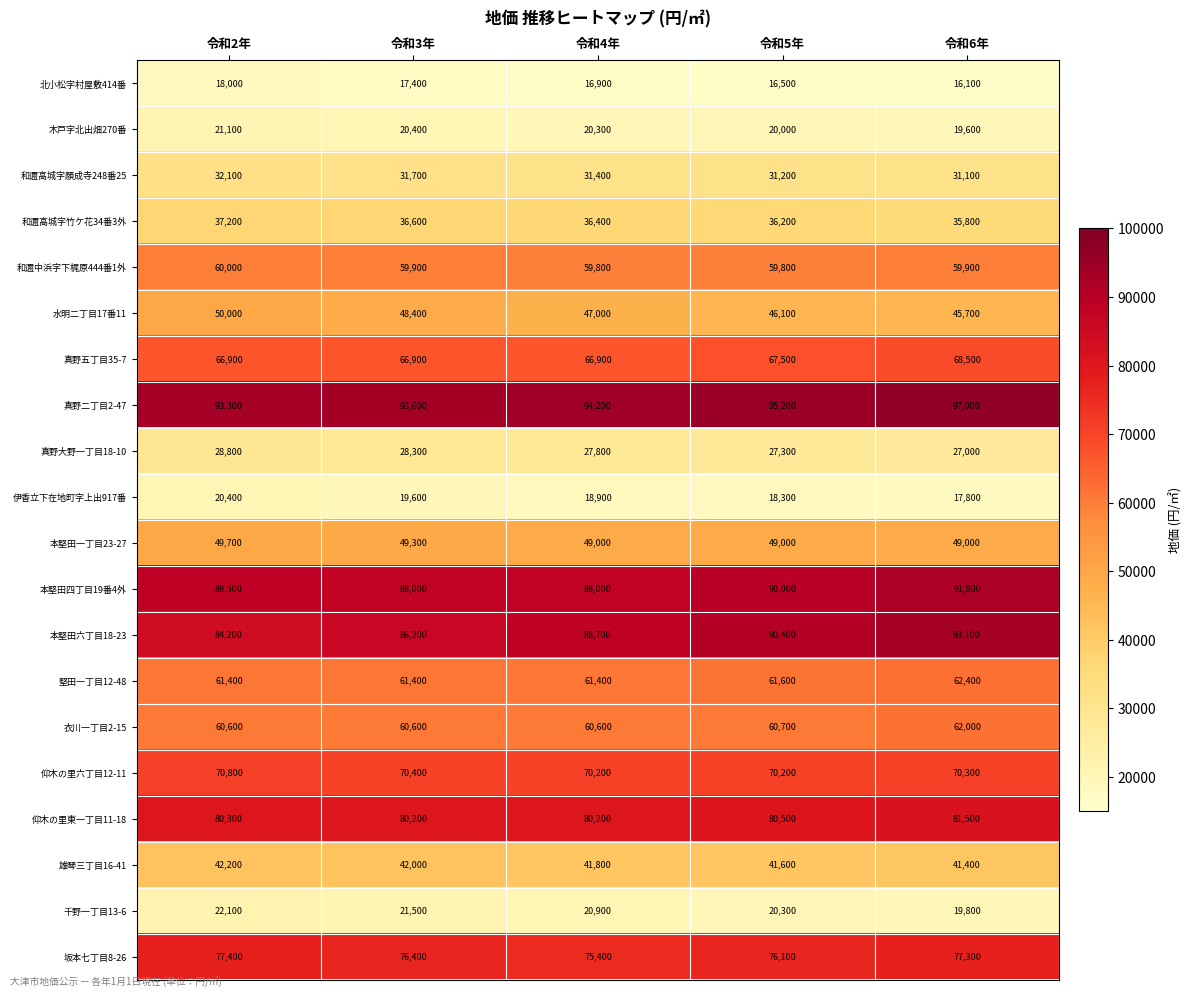

At which category does the chart reach its peak across all series?

令和6年